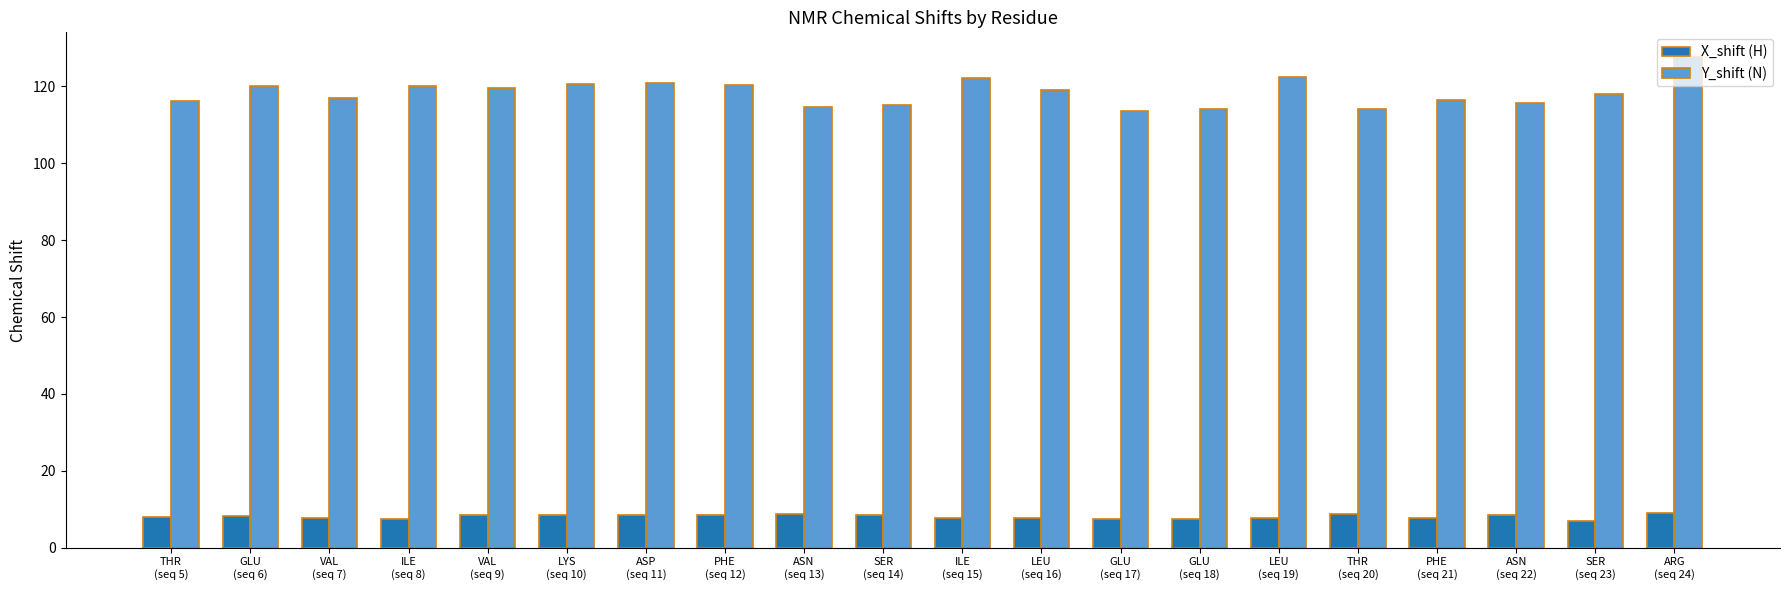

The Y_shift (N) series shows 178.3 at SER
(seq 14). True or false?

False